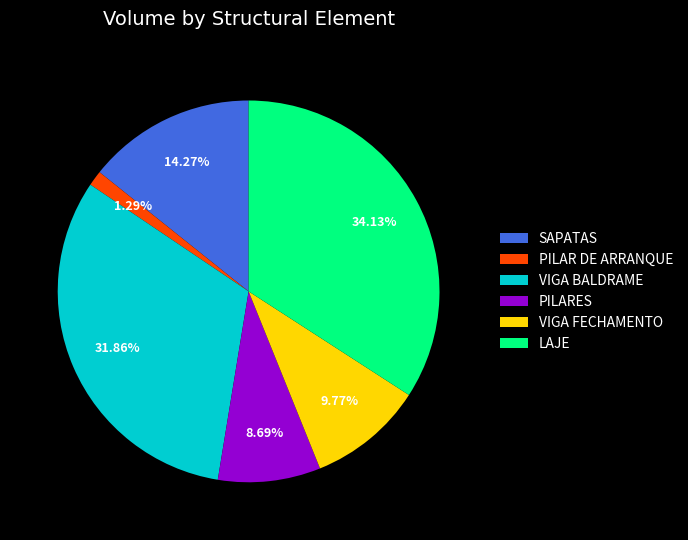

Does SAPATAS account for over 50% of the chart?

No